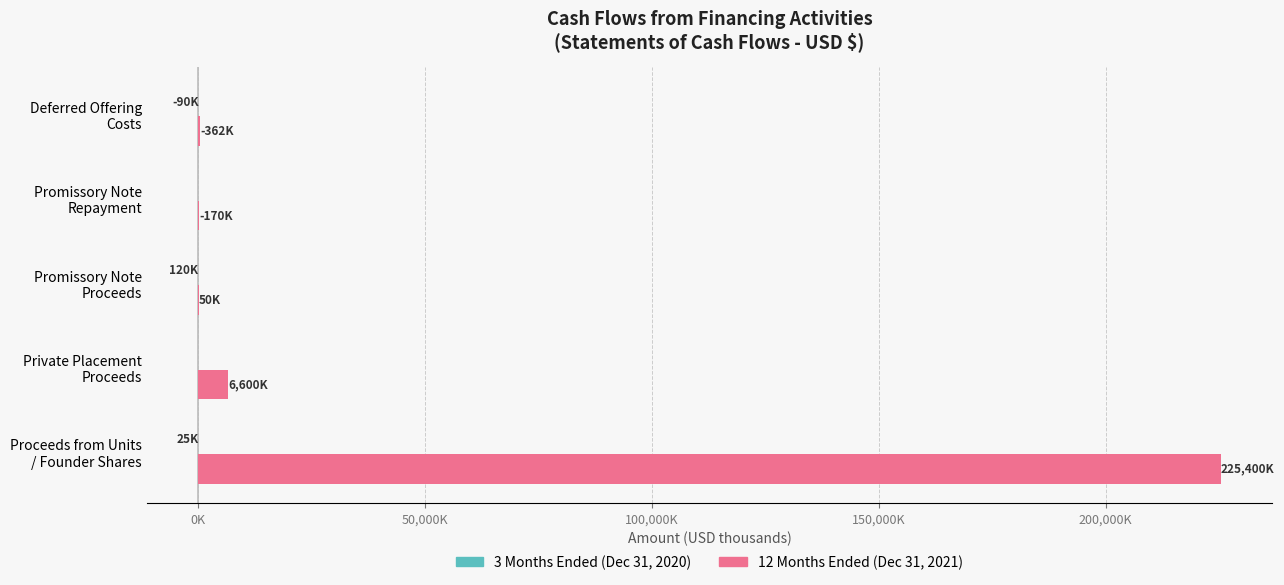

What is the value of the 12 Months Ended (Dec 31, 2021) bar at the 1st from the left?

225400.0